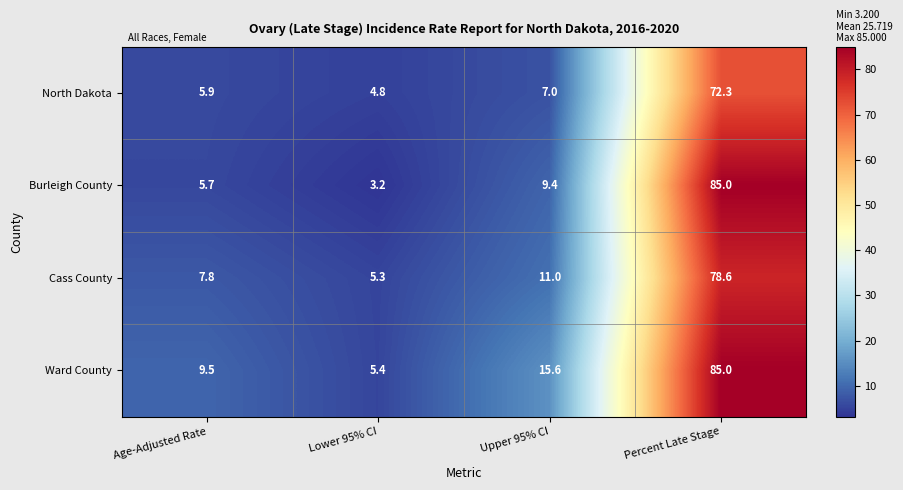

How many data points does each series have?

4